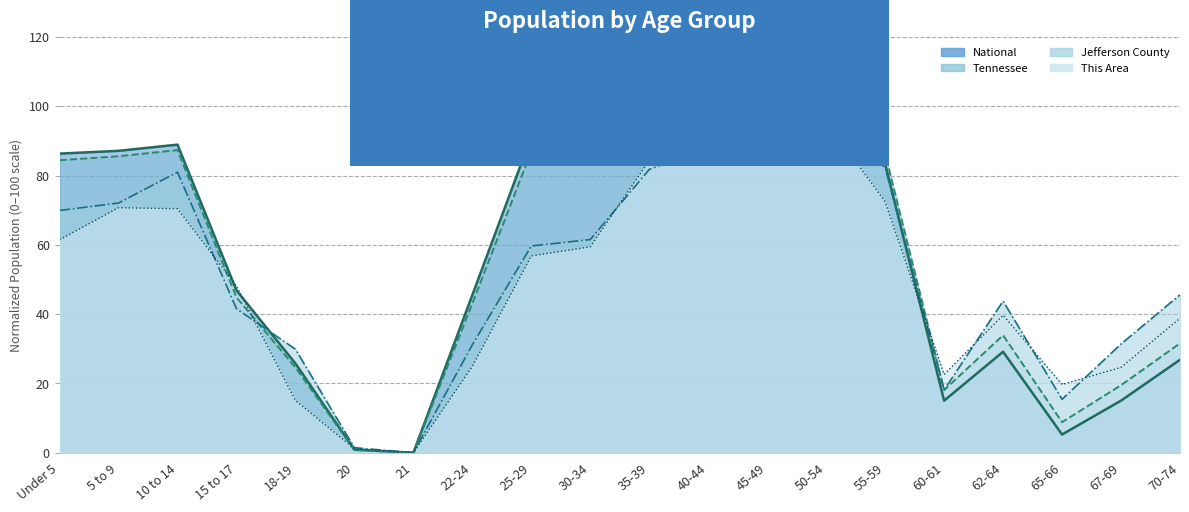

Where is the first local minimum for Tennessee?

21